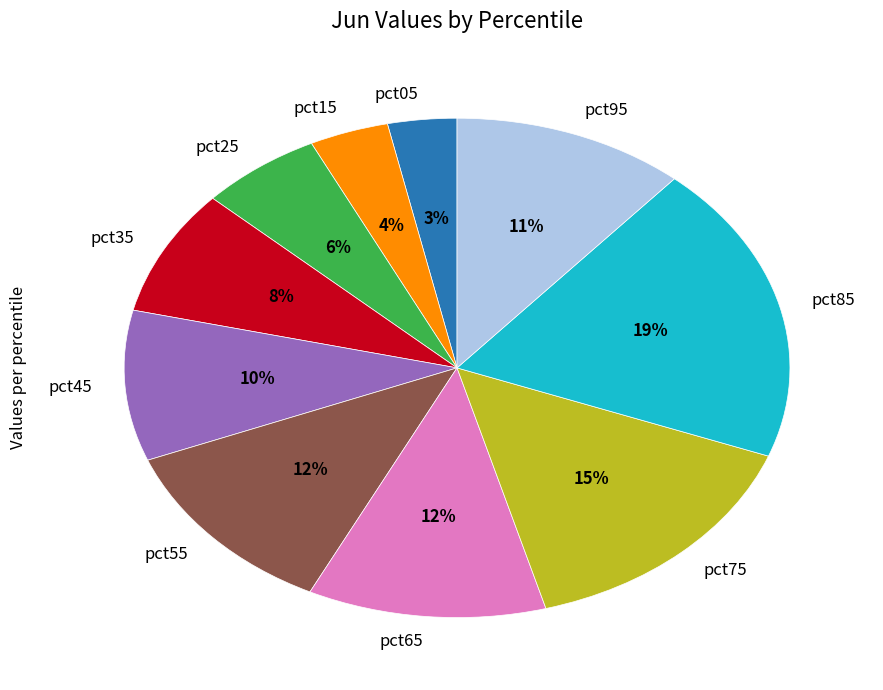

Does pct45 represent more than half of the total?

No